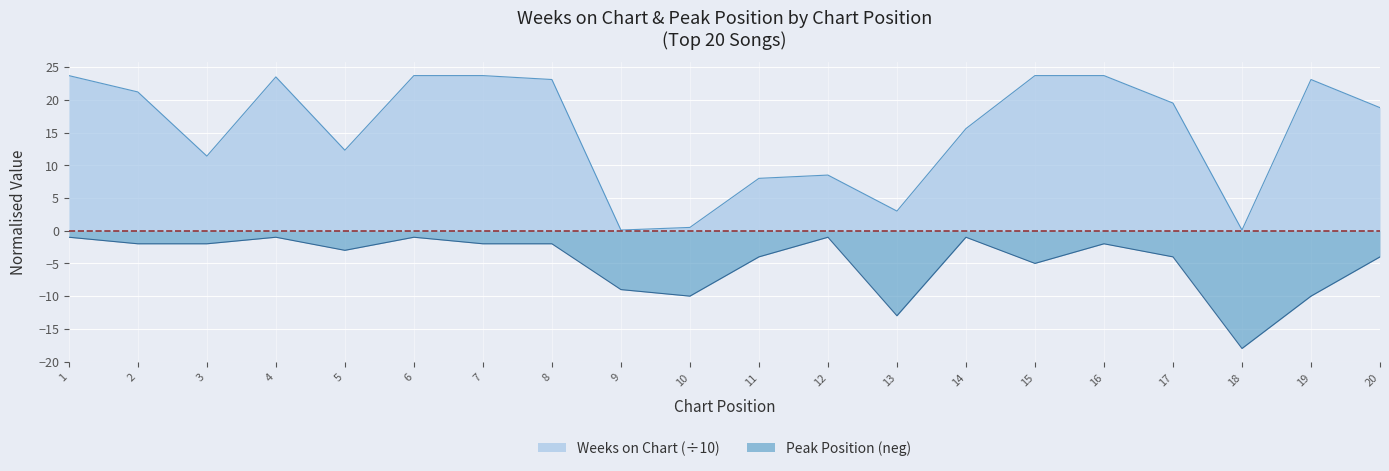

True or false: Peak Position and Weeks on Chart cross at least once.

False